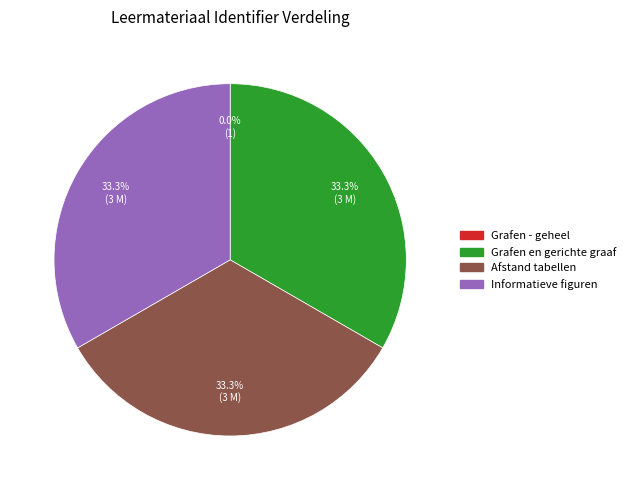

To the nearest percent, what is the average slice percentage?

25%